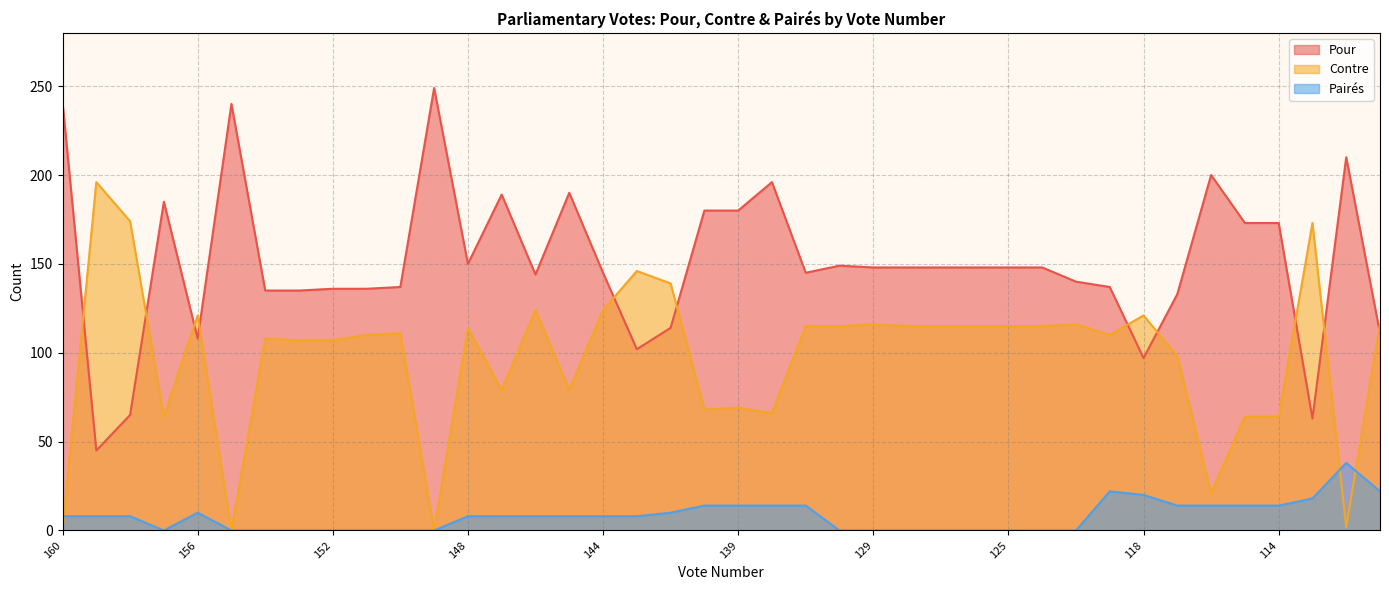

Which series has the widest spread of values?

Pour